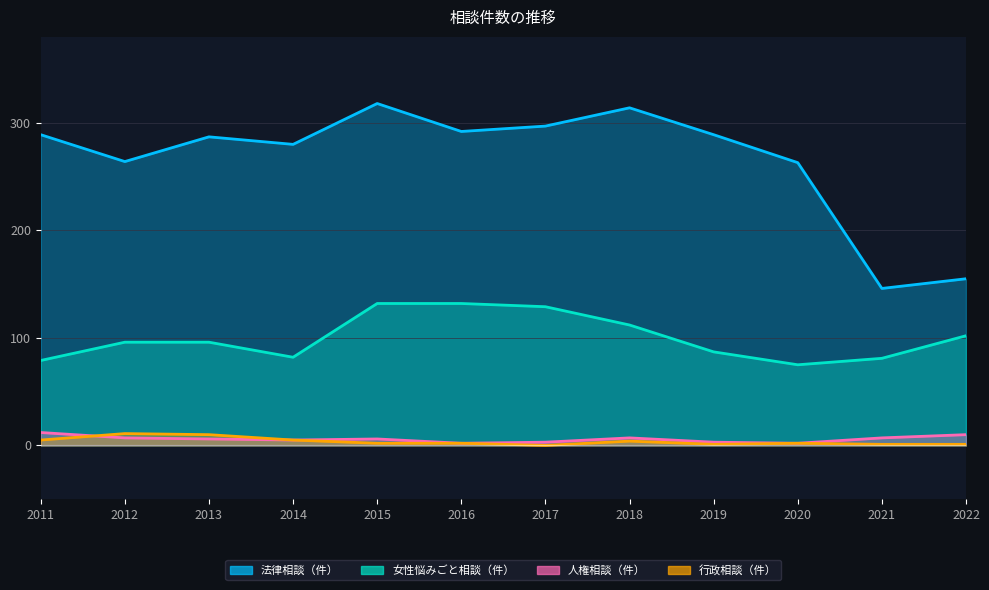

True or false: 法律相談（件） and 人権相談（件） cross at least once.

False